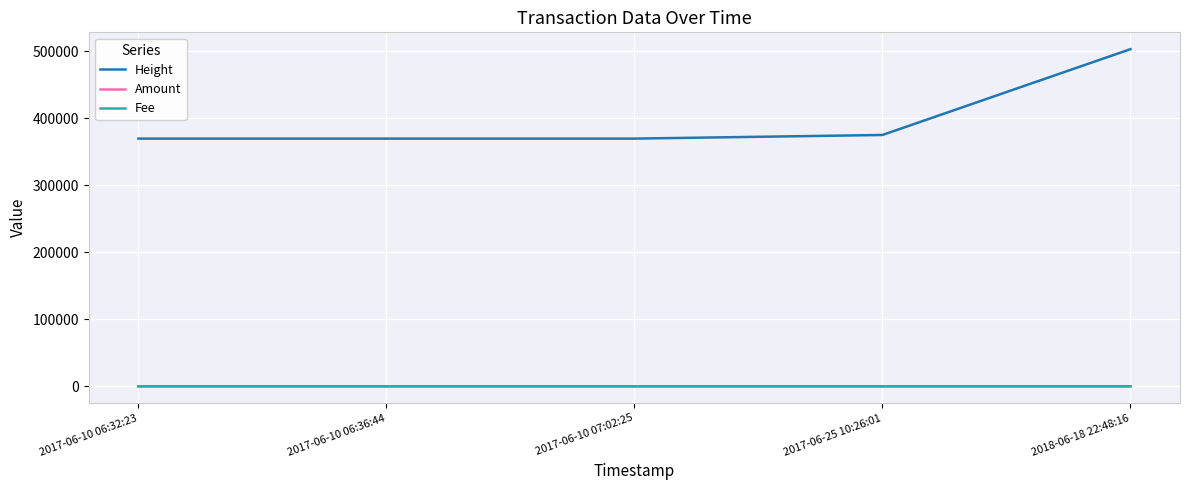

Where is Height nearest to the value 436156?

2017-06-25 10:26:01